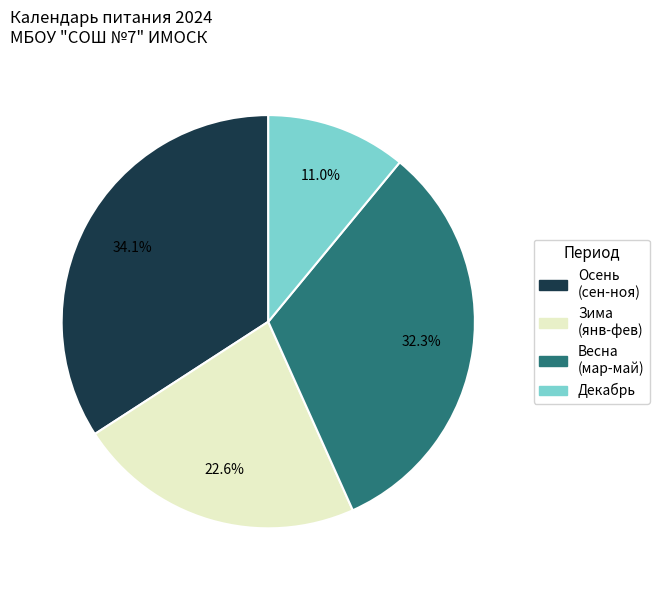

To the nearest percent, what is the average slice percentage?

25%